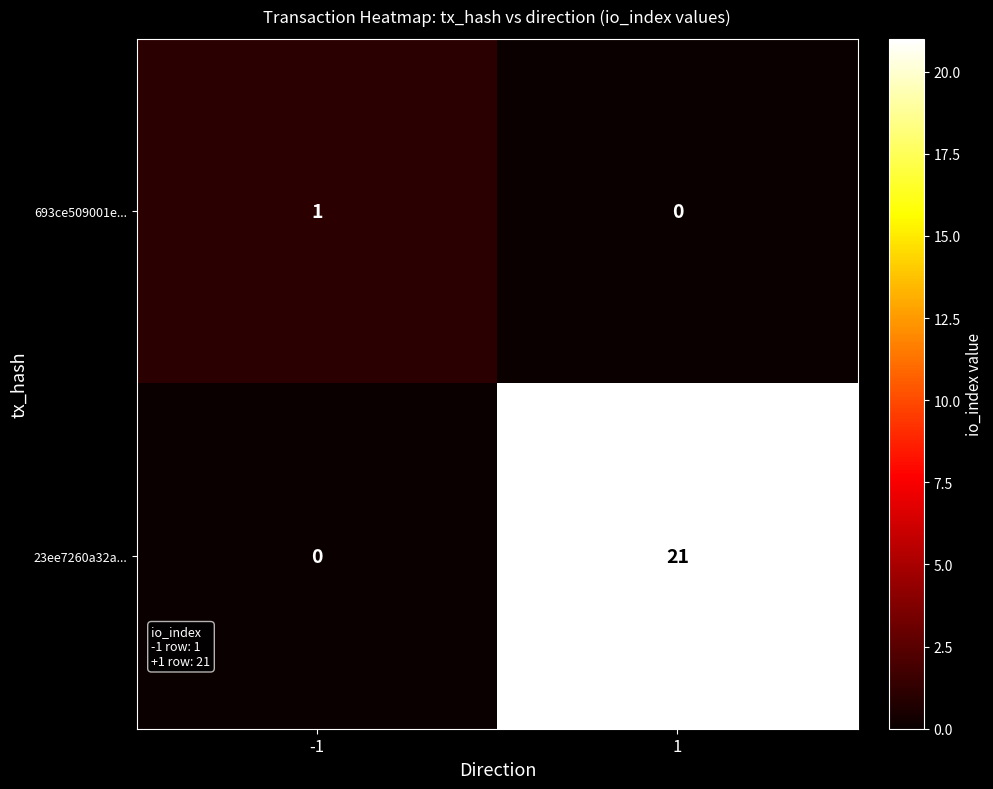

Reading right to left, what are all the values shown in this chart?

693ce509001e...: 1=0	-1=1
23ee7260a32a...: 1=21	-1=0